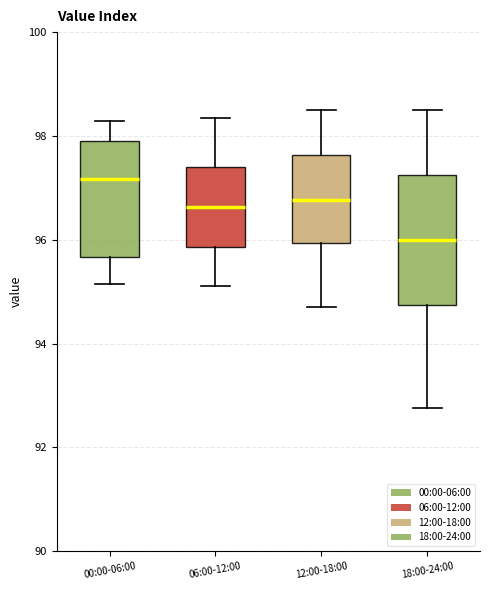

Where does the median line of the box for 00:00-06:00 sit on the y-axis? The values are not printed on the chart, so give them approximately, as read against the axis.

97.2